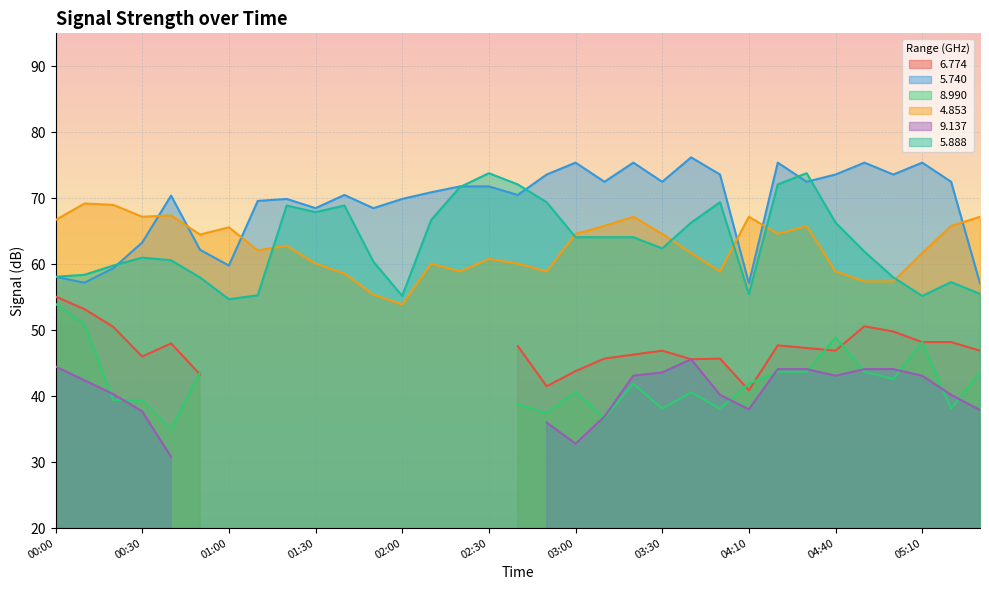

Which series ends up on top after the final intersection of 5.740 and 4.853?

4.853